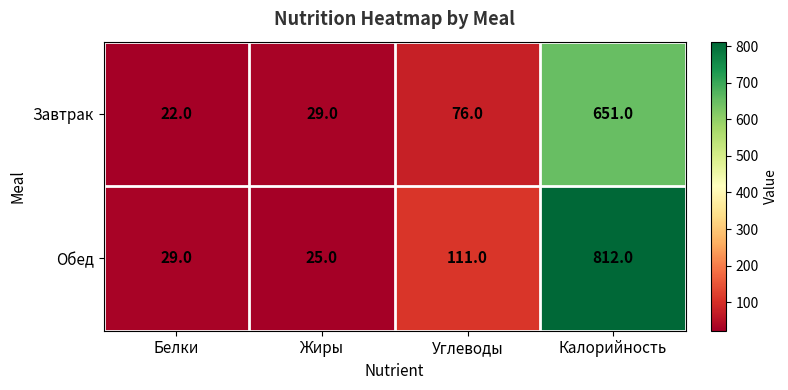

What is the minimum value shown in the chart?

22